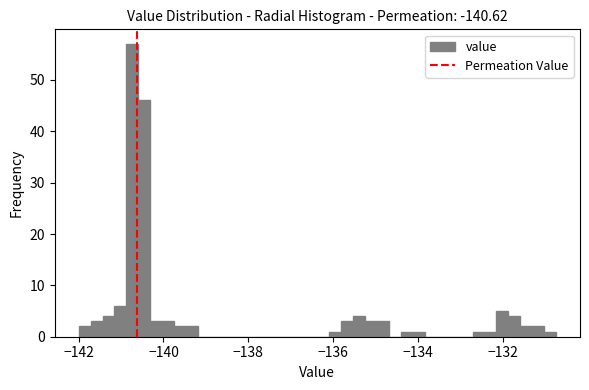

Around what value on the x-axis is the tallest bar? Give the approximate position of its centre, as read against the axis.

-140.8